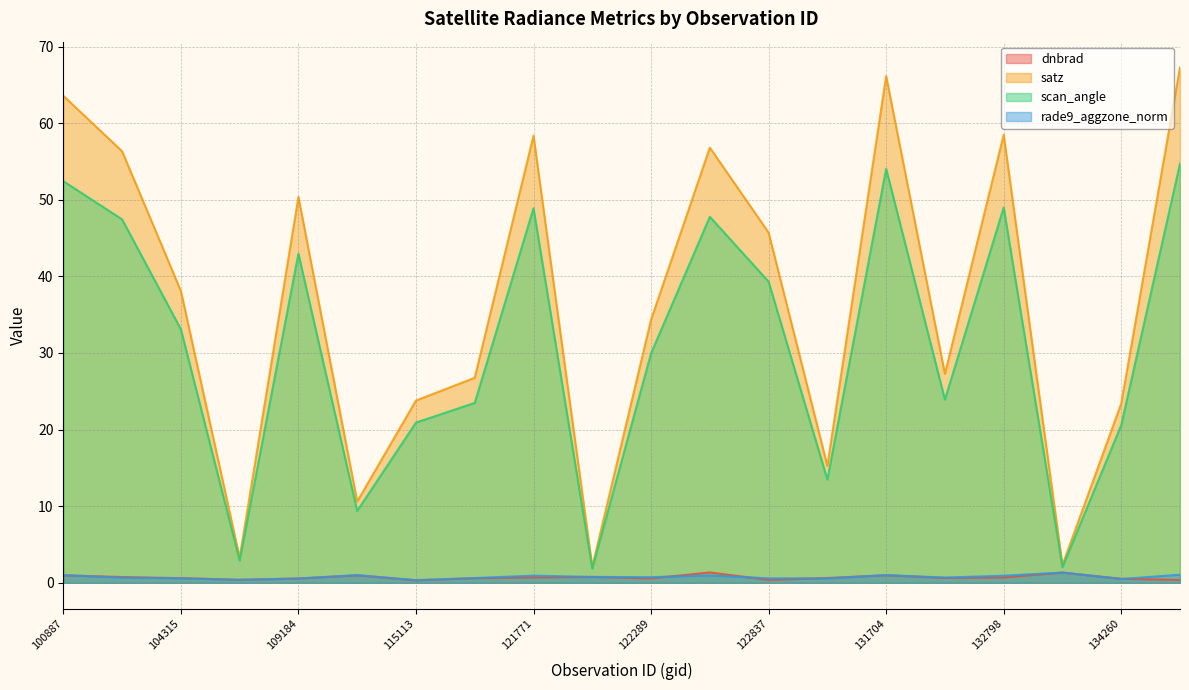

True or false: rade9_aggzone_norm and dnbrad cross at least once.

True